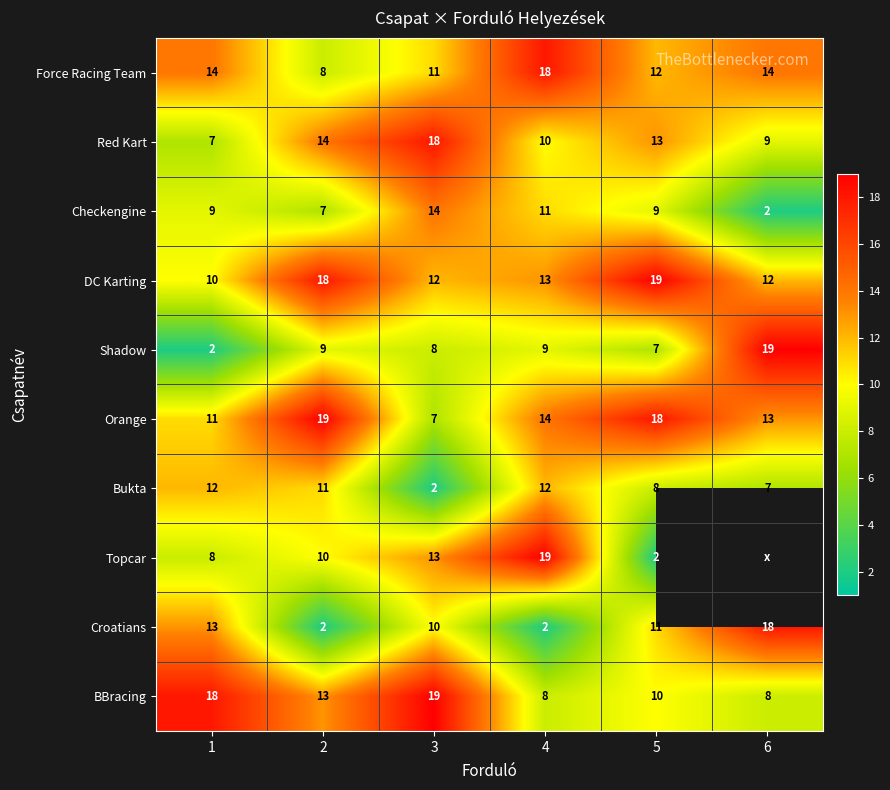

The BBracing series shows 33 at 3. True or false?

False